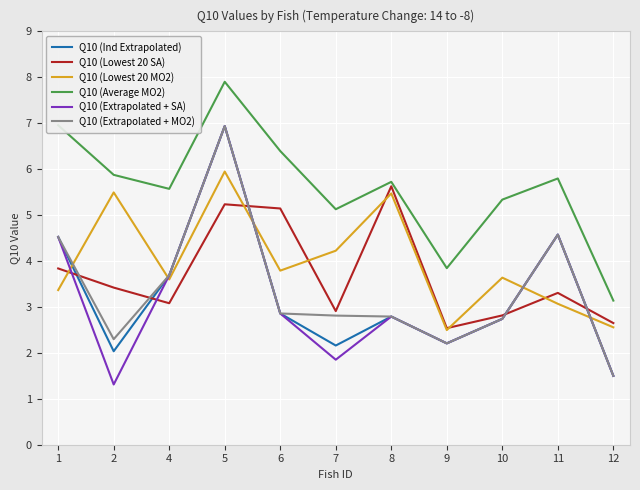

What is the approximate value of Q10 (Average MO2) at 2?

5.9